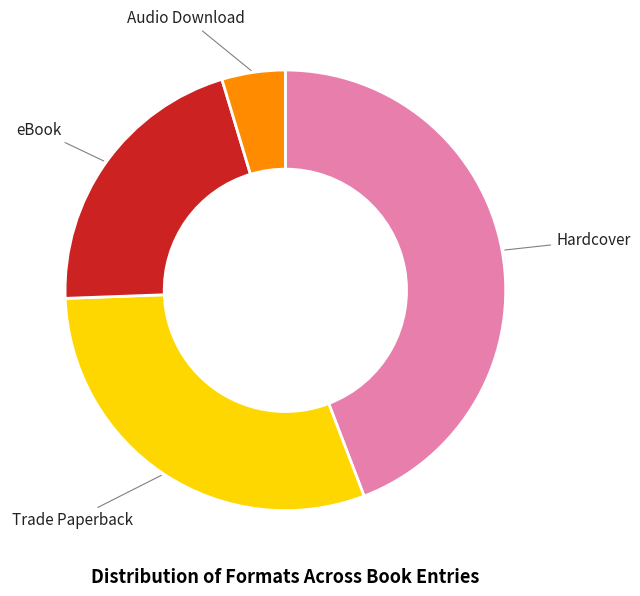

Combined, do eBook and Audio Download account for over 50%?

No